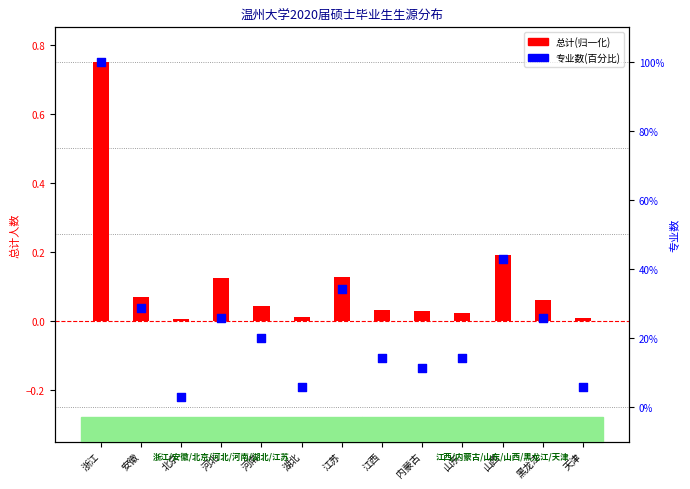

Which series contains the highest Y value?

专业数(百分比)